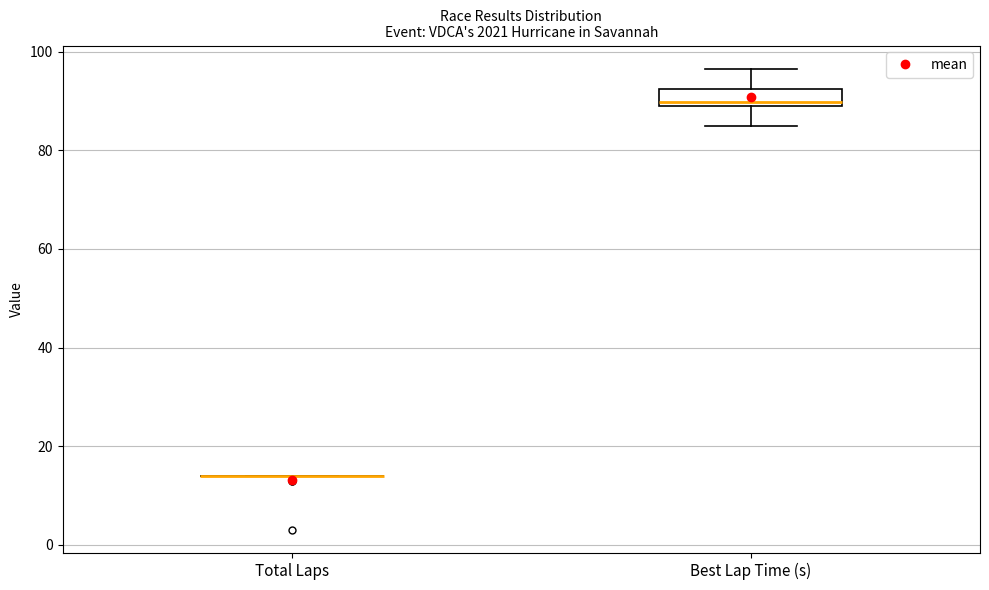

Where does the median line of the box for Best Lap Time (s) sit on the y-axis? The values are not printed on the chart, so give them approximately, as read against the axis.

90